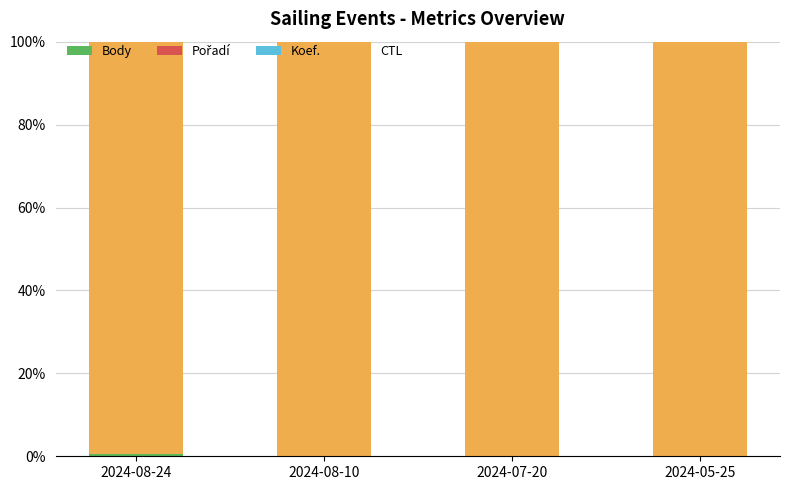

Which series has the largest total across all categories?

CTL